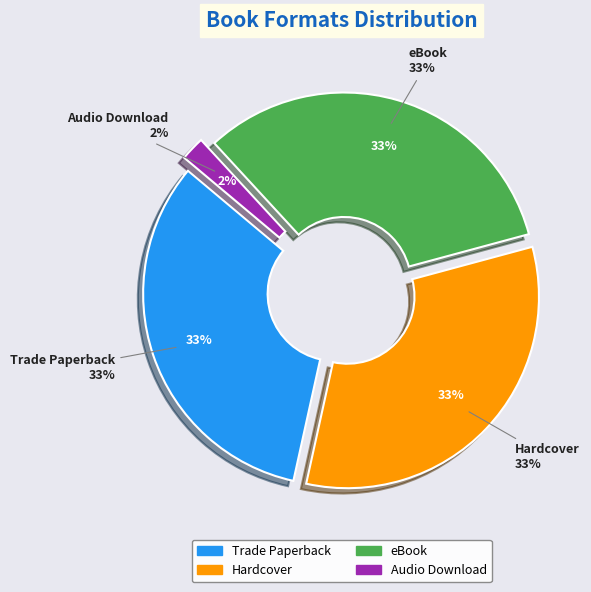

To the nearest percent, what portion does Hardcover represent?

33%